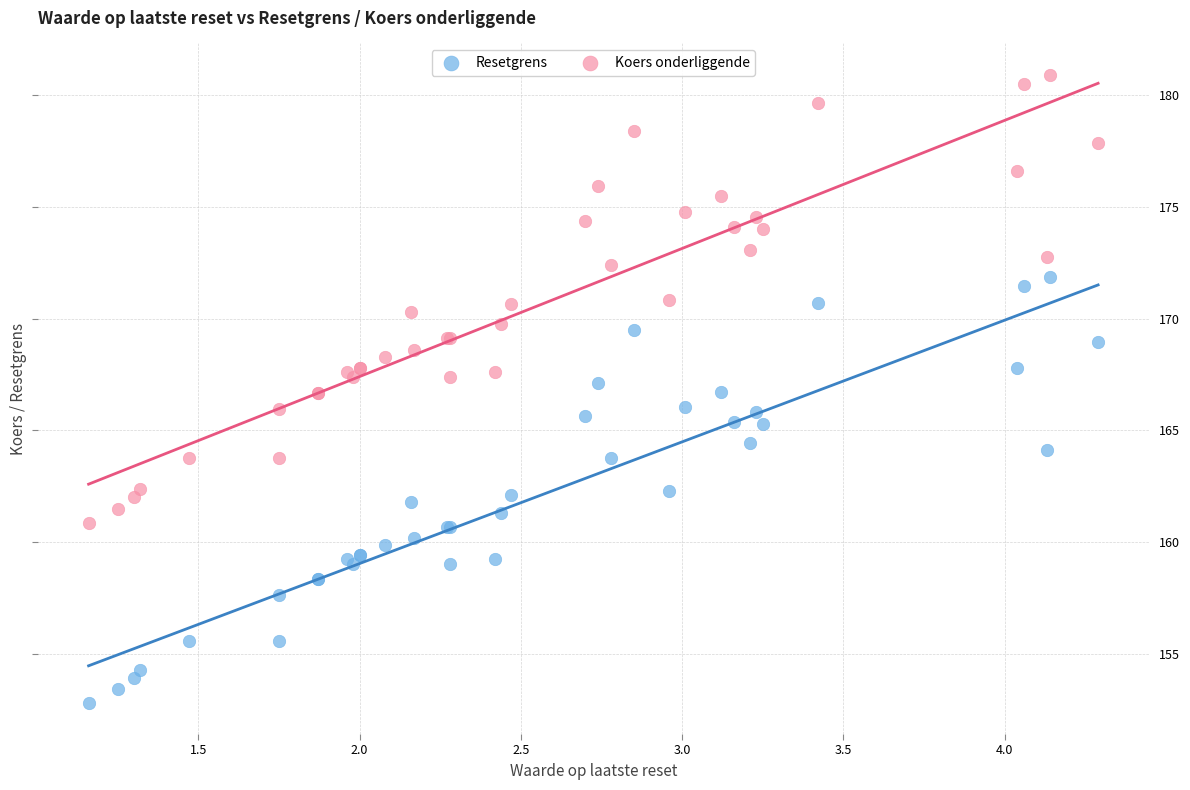

Which series contains the highest Y value?

Koers onderliggende